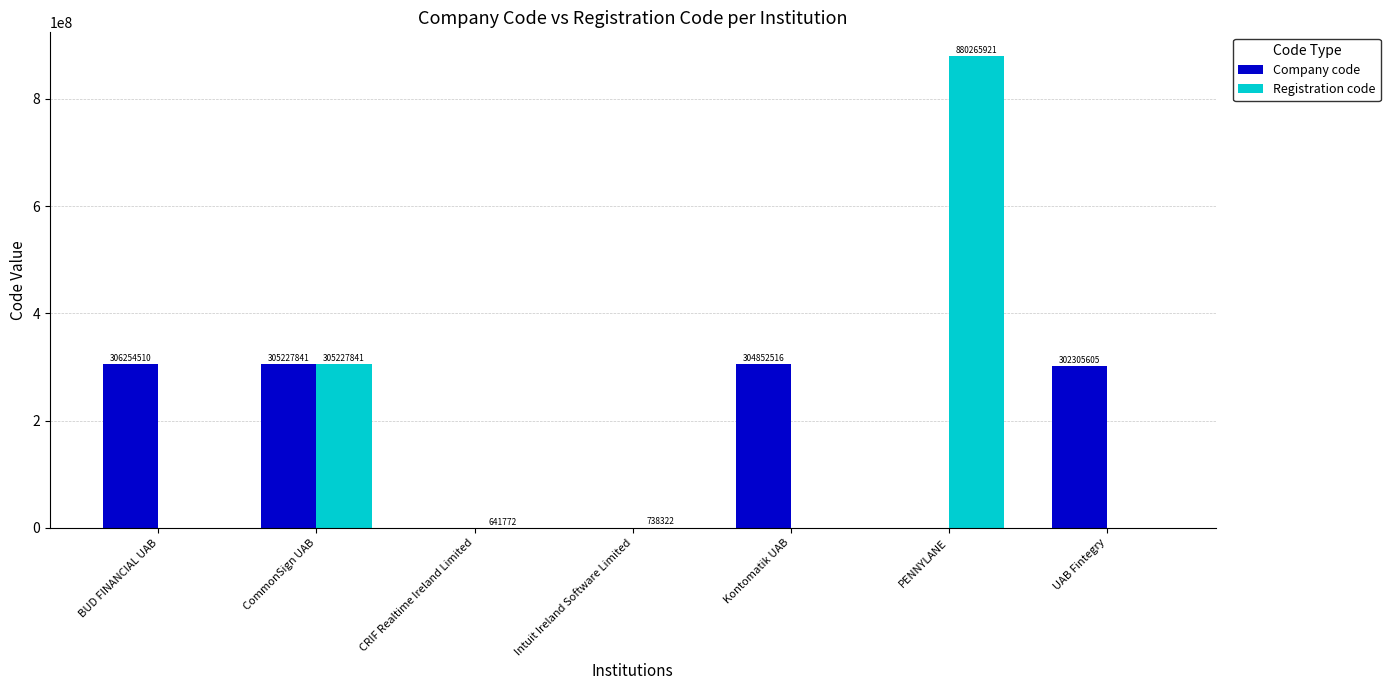

How many values in Registration code are above zero?

4